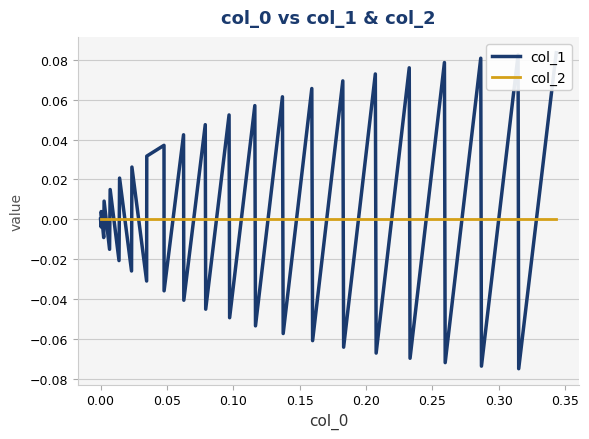

Which series has the largest total across all categories?

col_1